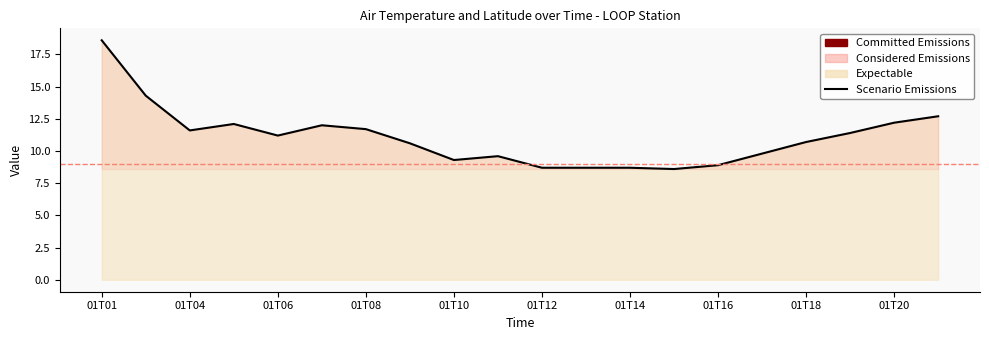

At which label does the data first exceed 11?

01T01